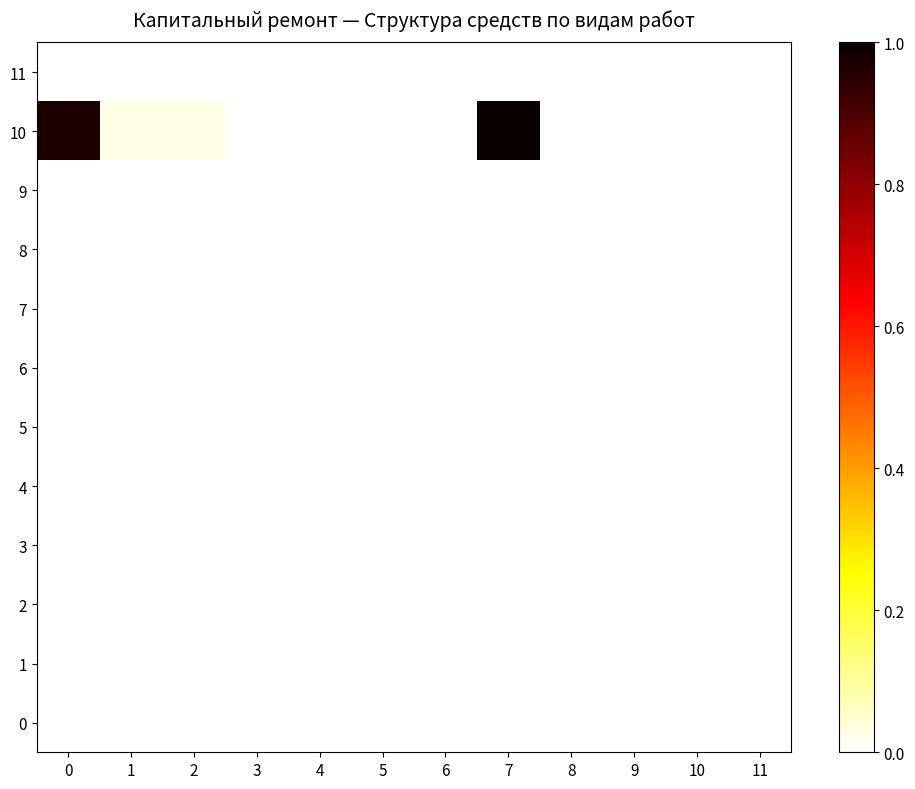

Which series has the largest total across all categories?

10